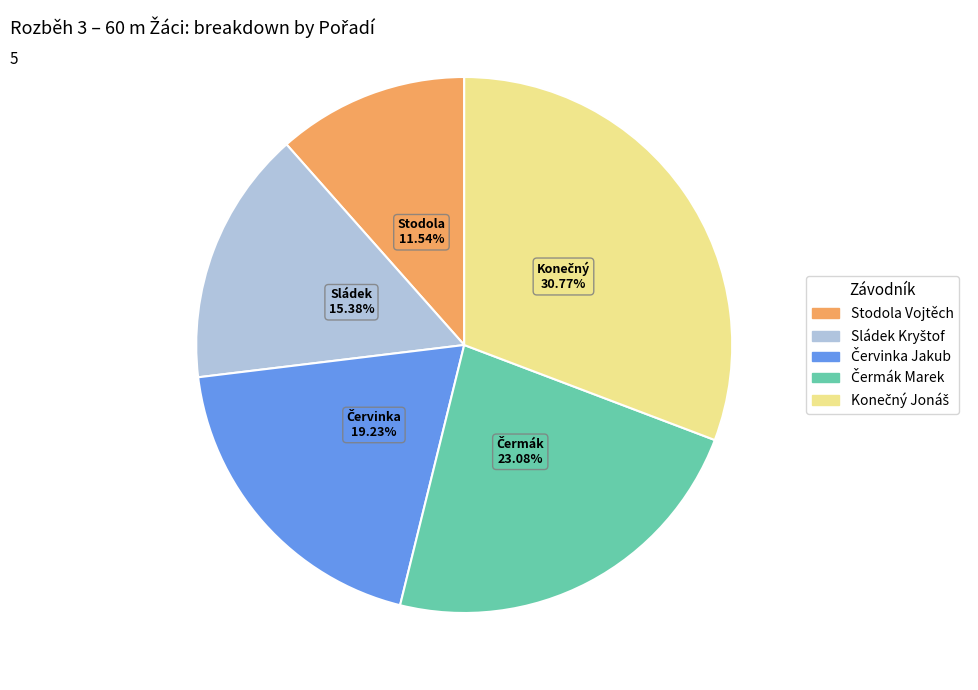

What is the smallest slice in the pie chart?

Stodola Vojtěch